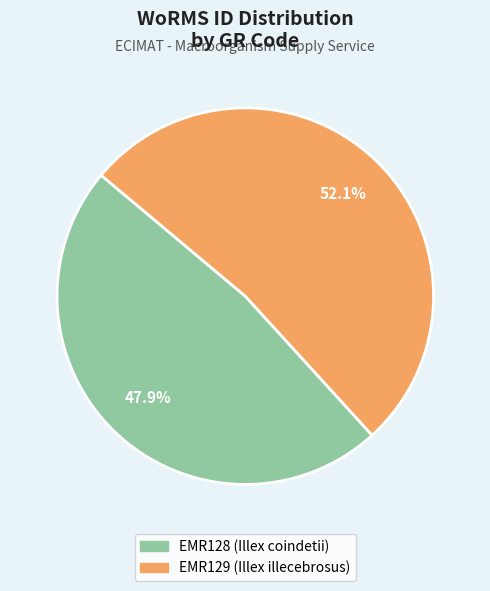

How much of the chart is everything except EMR128 (Illex coindetii)?

52.1%